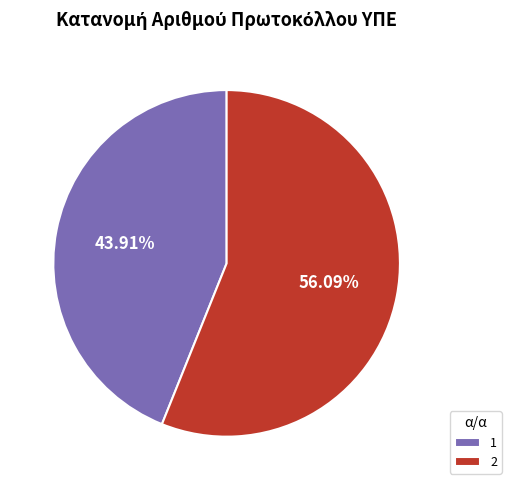

Between 1 and 2, which is larger?

2